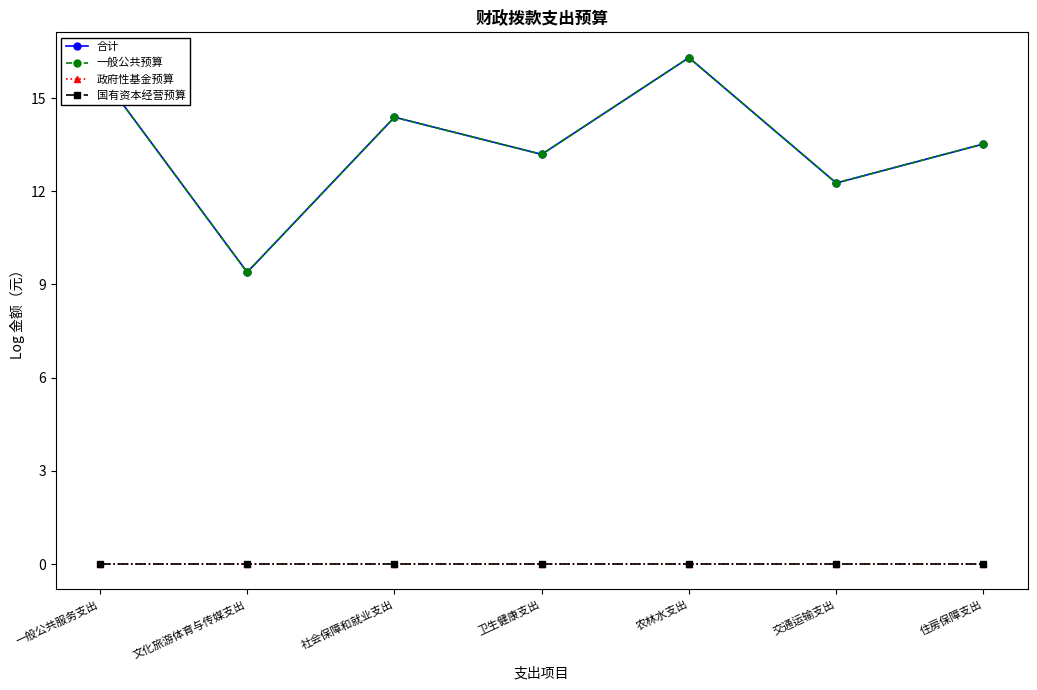

Is this an area chart (filled region under the line)?

No